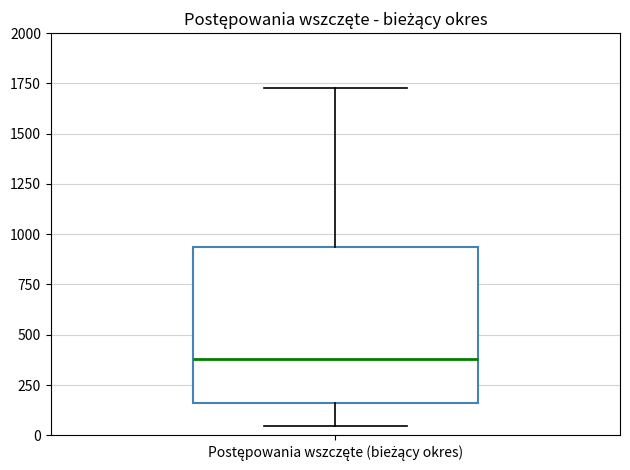

Transcribe this box plot: give where the median line is, the range the box spans, and where the two whiskers end, as read against the y-axis. The values are not printed on the chart, so give them approximately, as read against the axis.

median 400, box 150 to 950, whiskers 50 to 1750